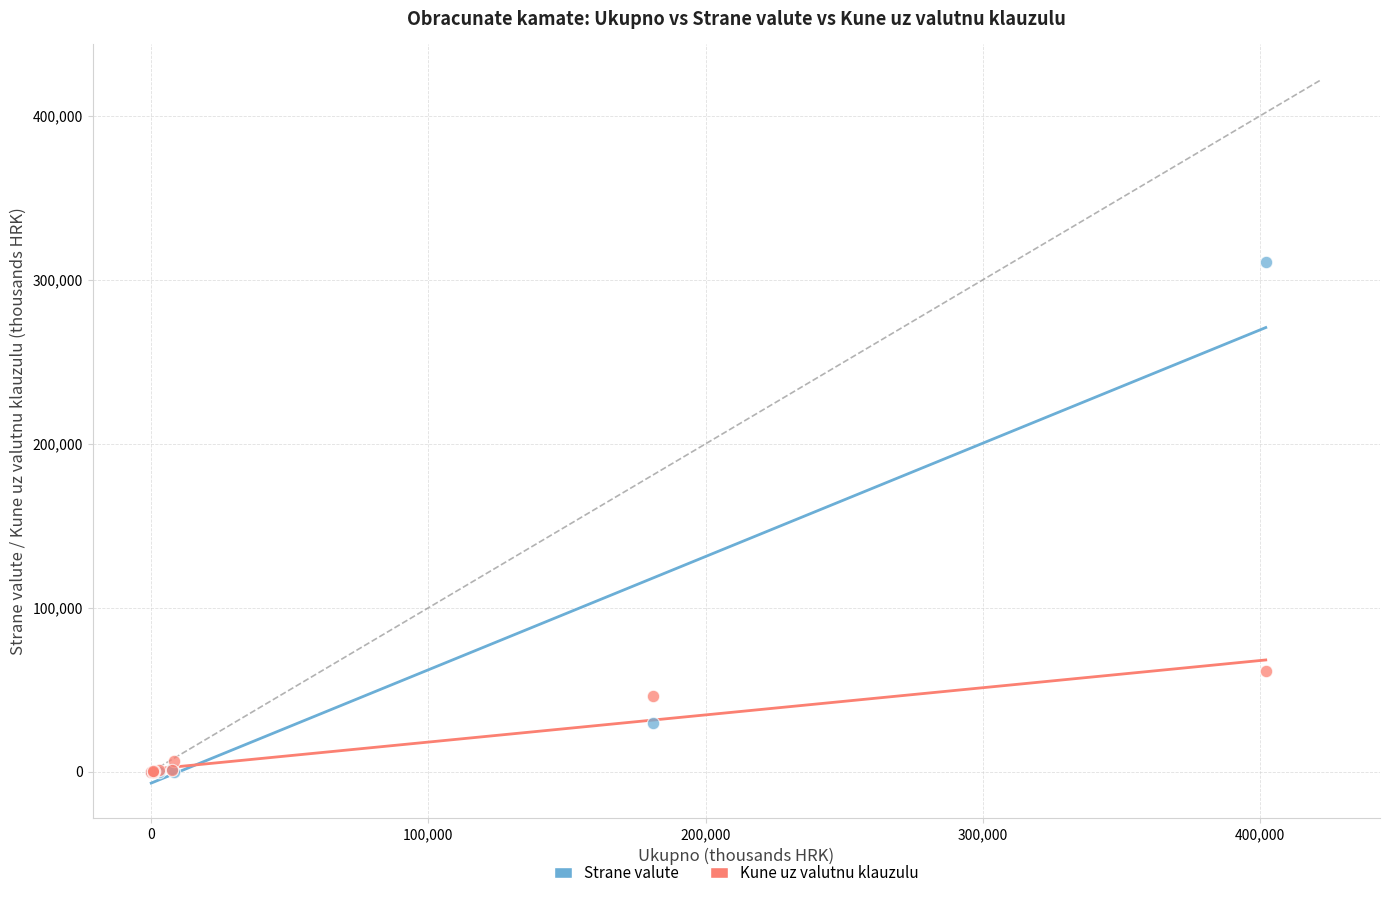

Across all series, what Y value is closest to 155353?

61507